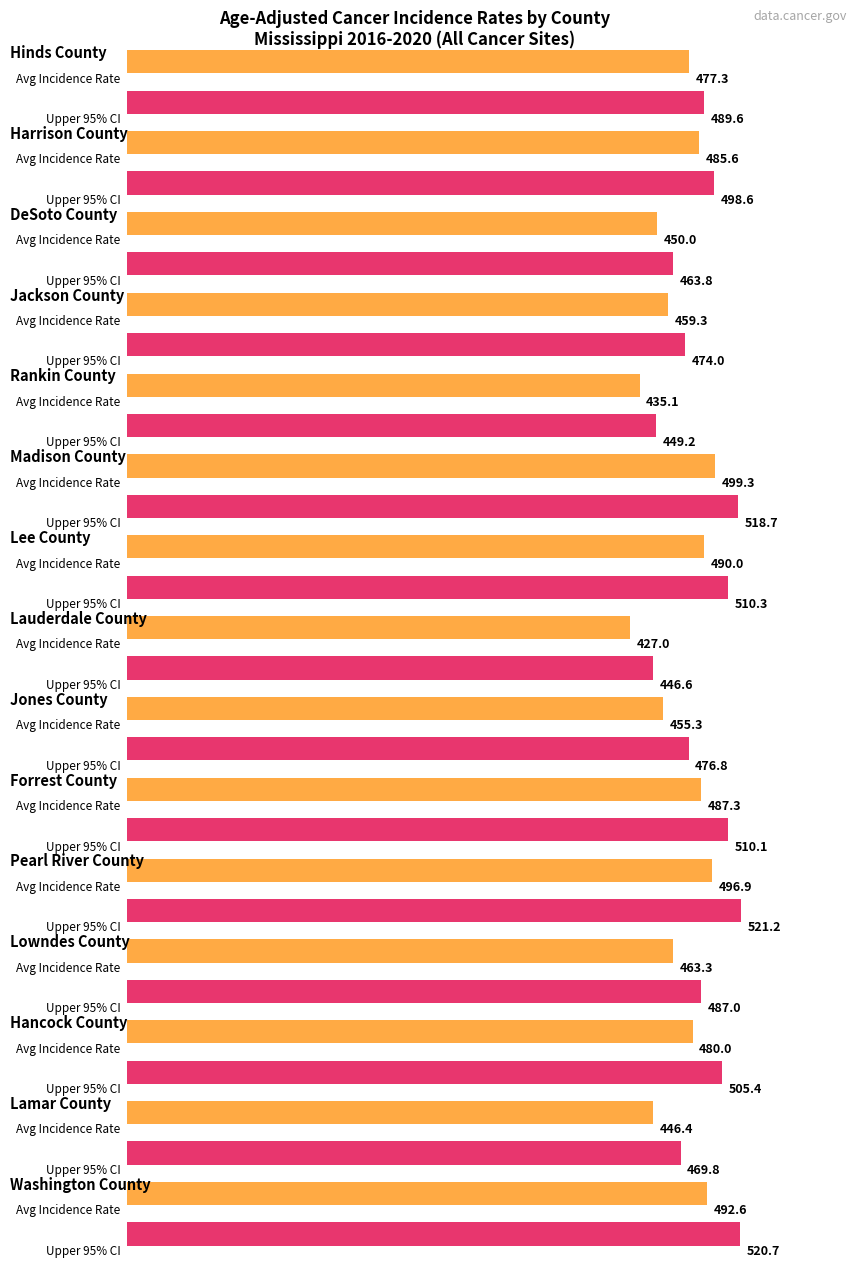

Is it true that Average Annual Count equals 1245.8 at DeSoto?

False